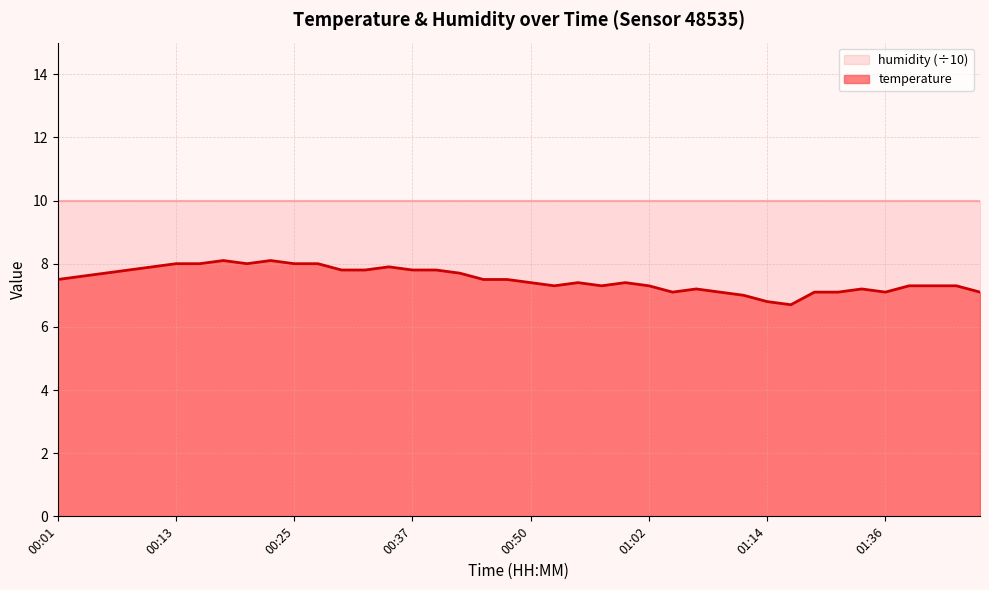

What is the greatest value displayed?

10.0